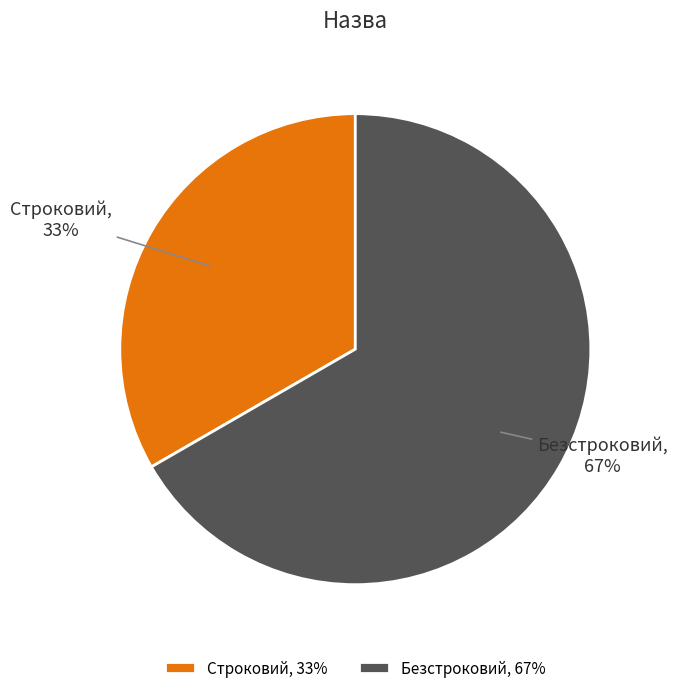

How many segments does this pie chart have?

2